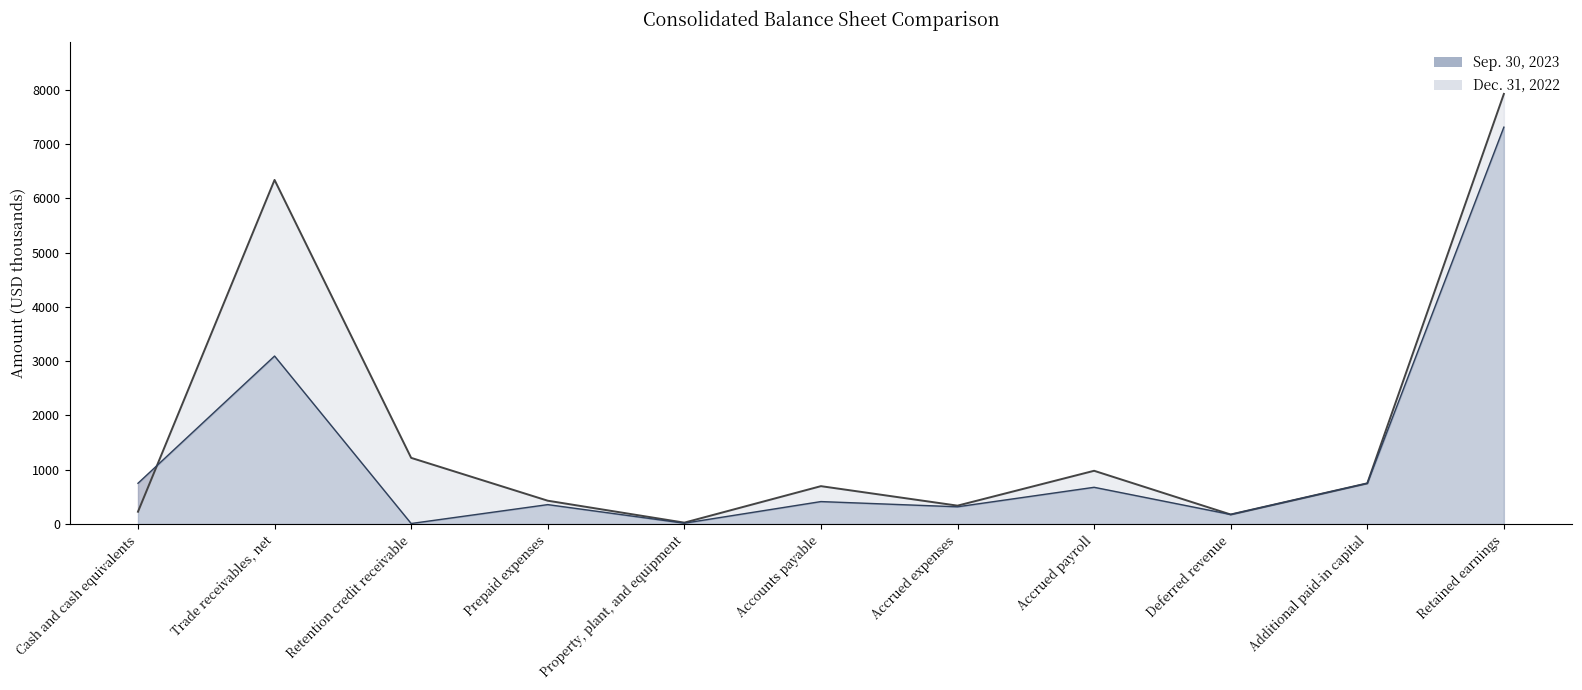

Rank the series by their average value, from lowest to highest.

Sep. 30, 2023, Dec. 31, 2022